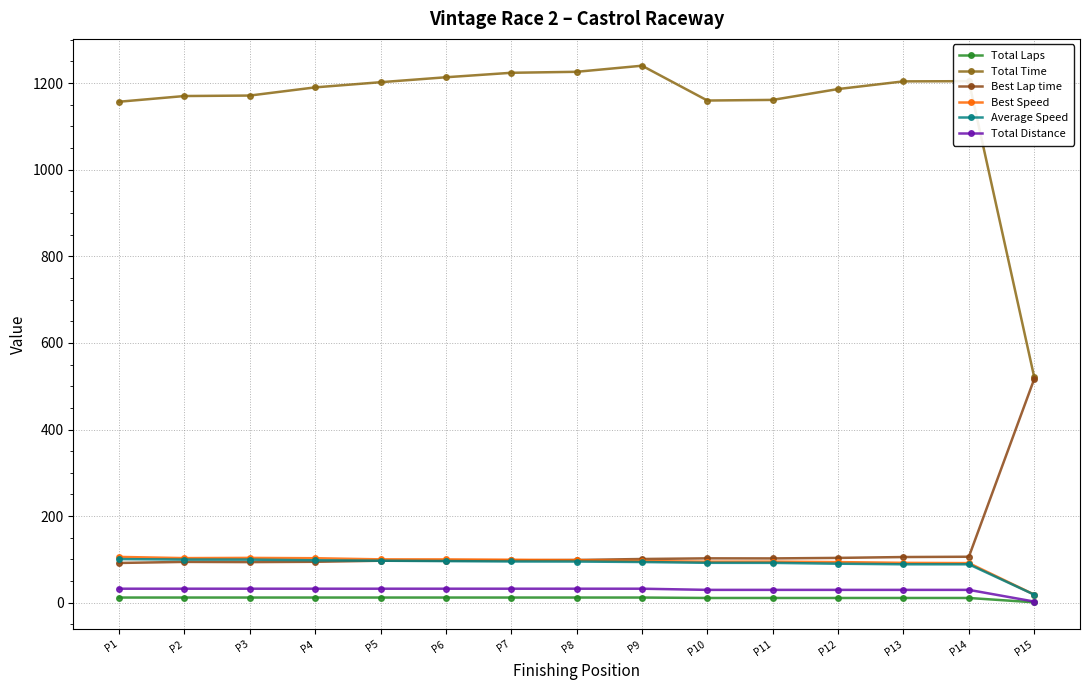

What is the maximum value for Total Distance?

32.4